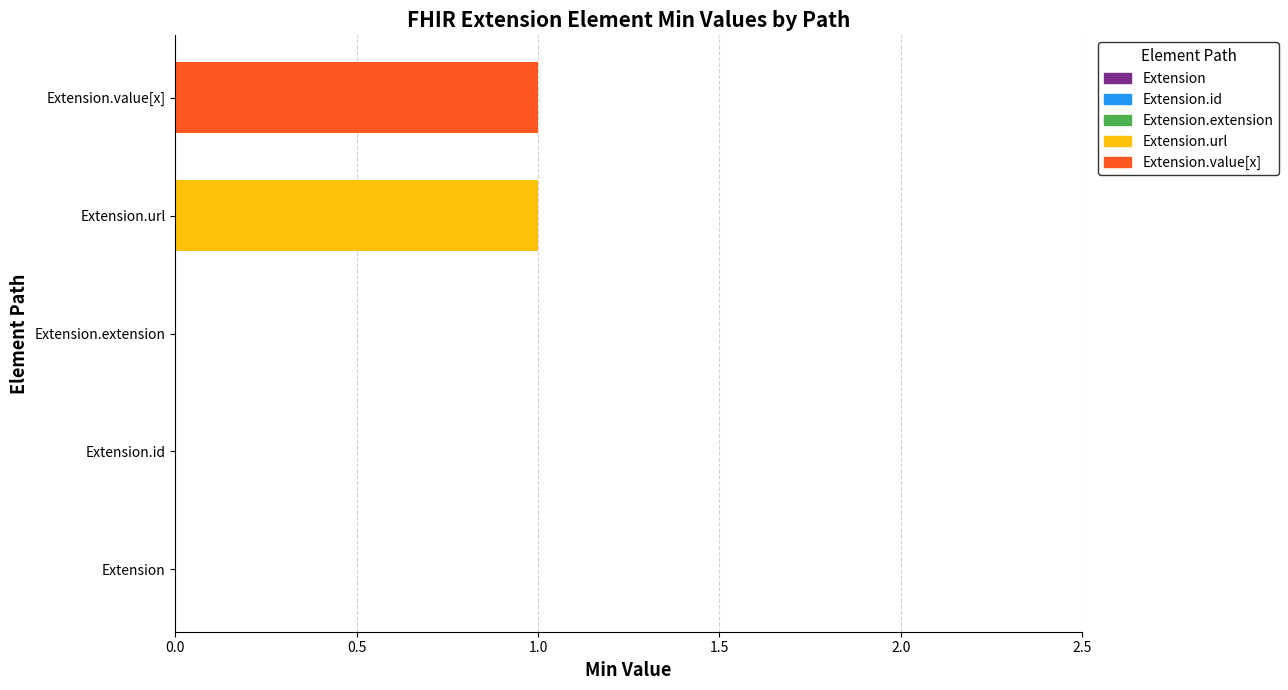

Which has a higher value, Extension or Extension.value[x]?

Extension.value[x]